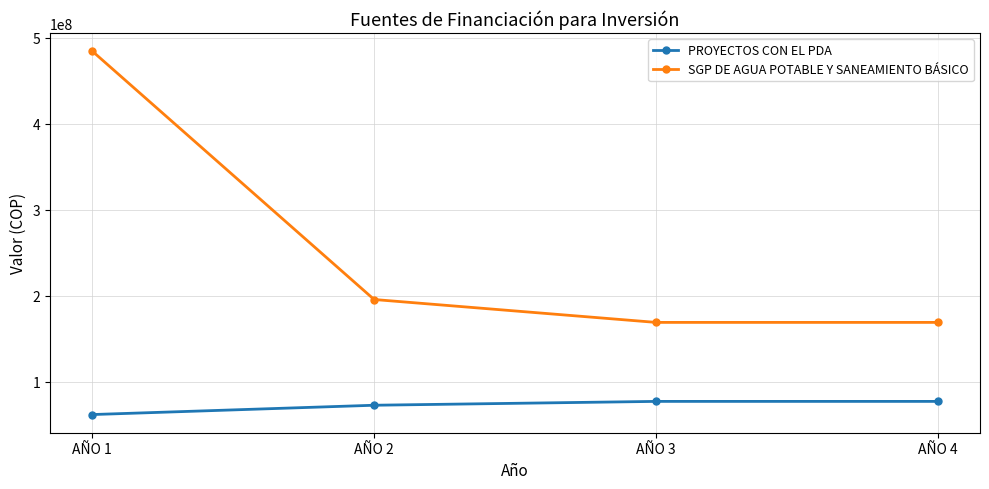

What is the value of the PROYECTOS CON EL PDA point at the 3rd from the left?

77417620